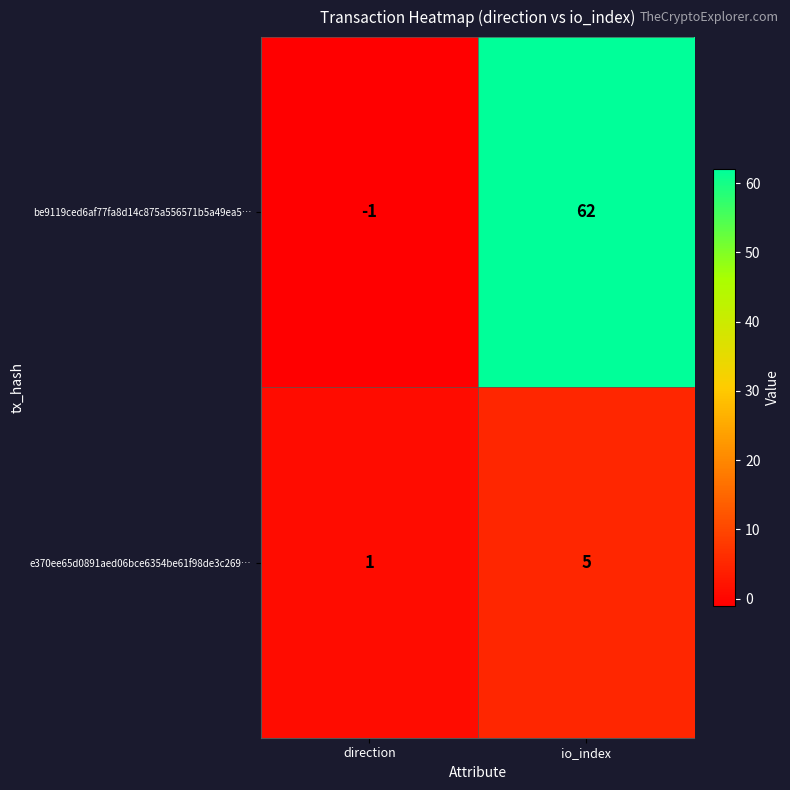

Which series changed the most between direction and io_index?

be9119ced6af77fa8d14c875a556571b5a49ea5…